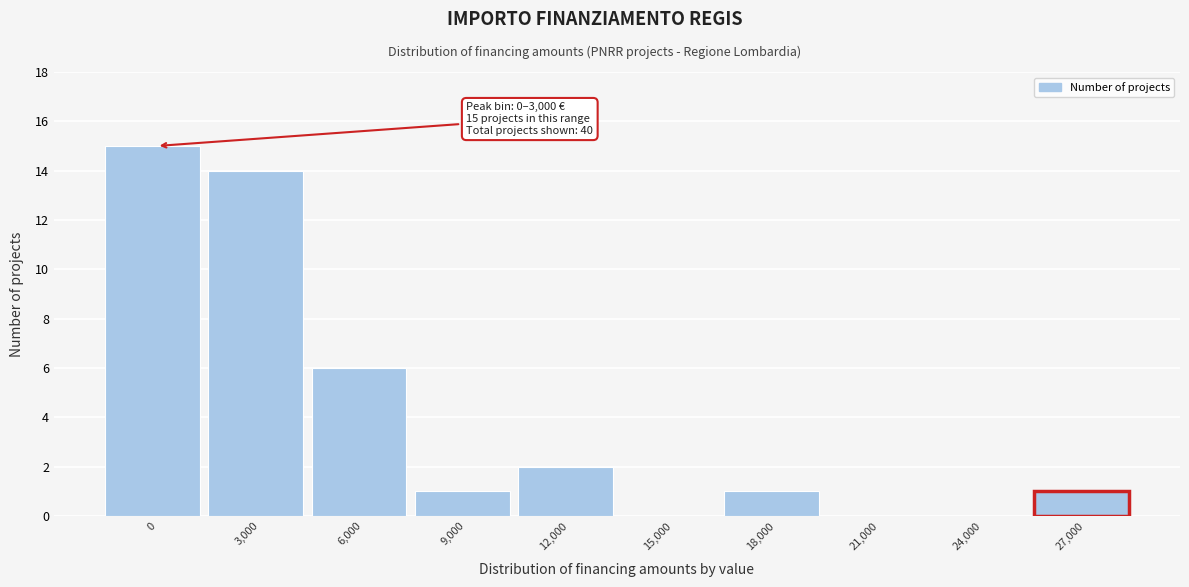

Reading left to right, list all the values displayed in this chart.

0=15	3,000=14	6,000=6	9,000=1	12,000=2	15,000=0	18,000=1	21,000=0	24,000=0	27,000=1